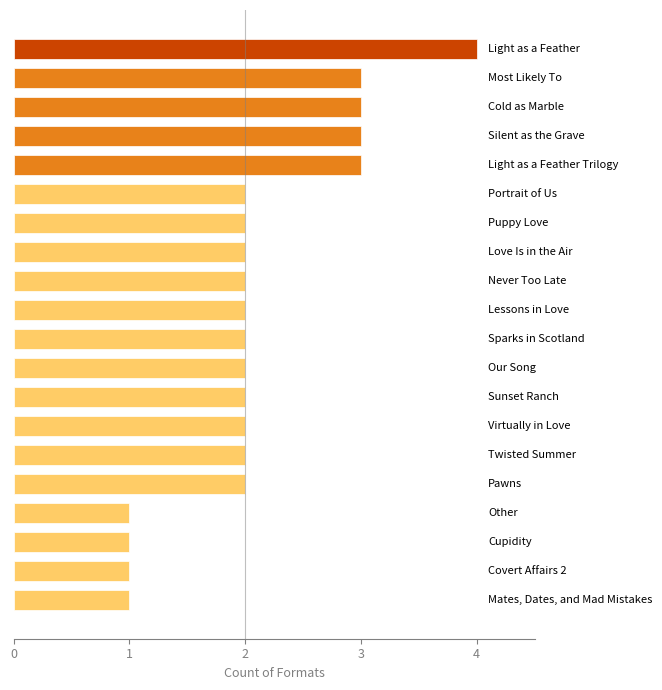

Count the number of data series in this chart.

1